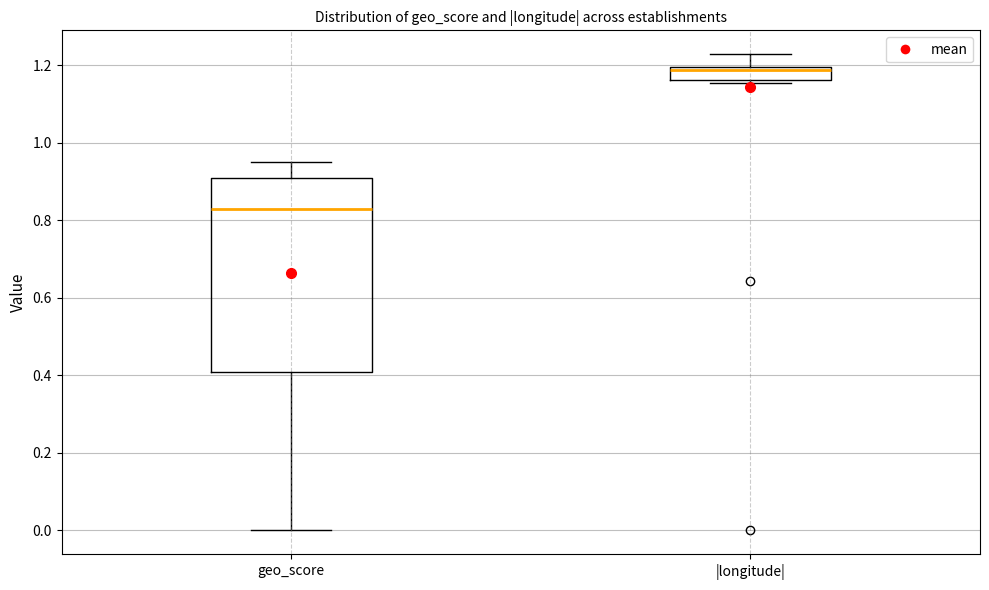

Which box is the tallest, from its lower edge to its upper edge?

geo_score